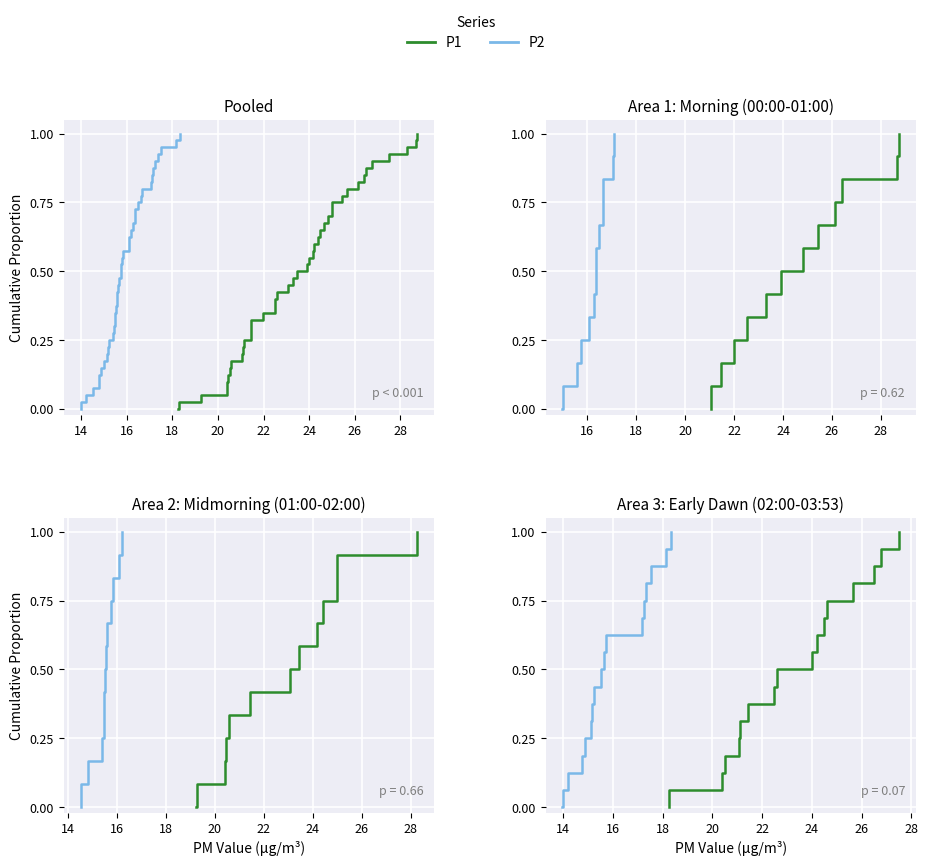

What is the average value of the P2 series?

0.5